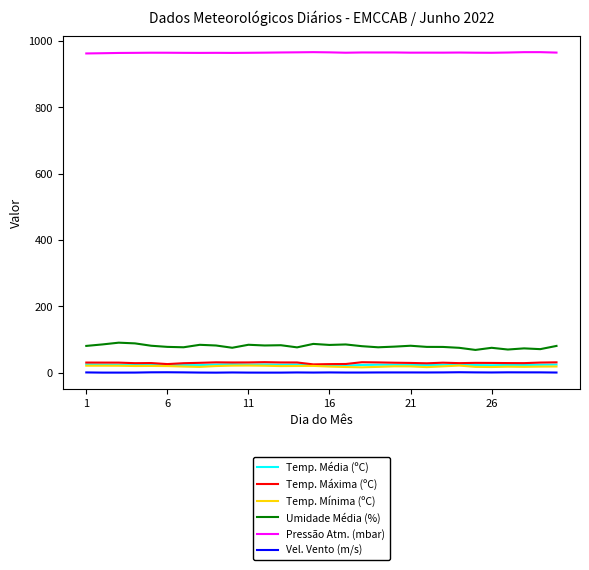

Which series has the largest total across all categories?

Pressão Atm. (mbar)